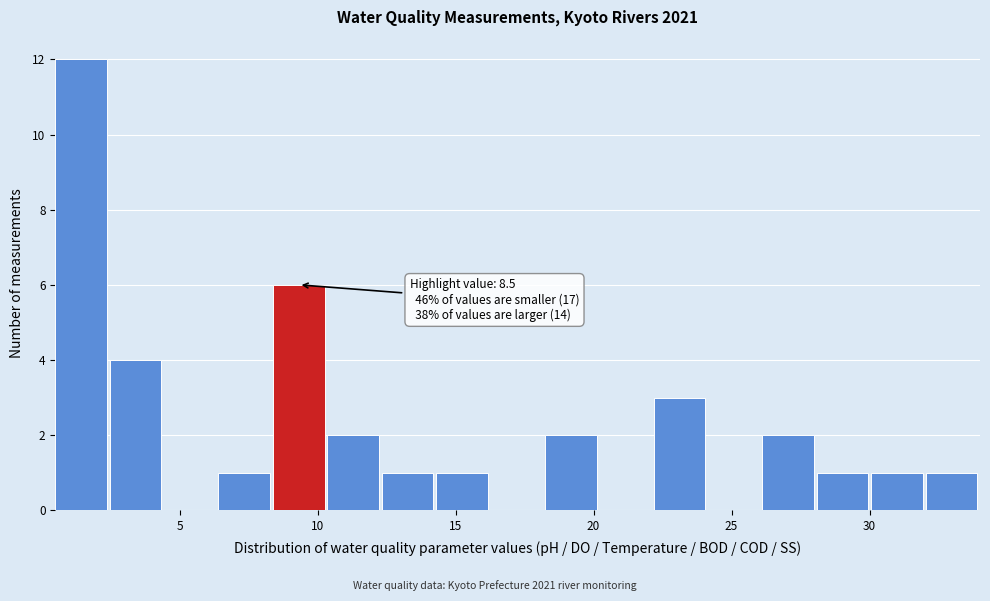

Read against the x-axis, roughly where is the centre of the tallest bar?

1.5